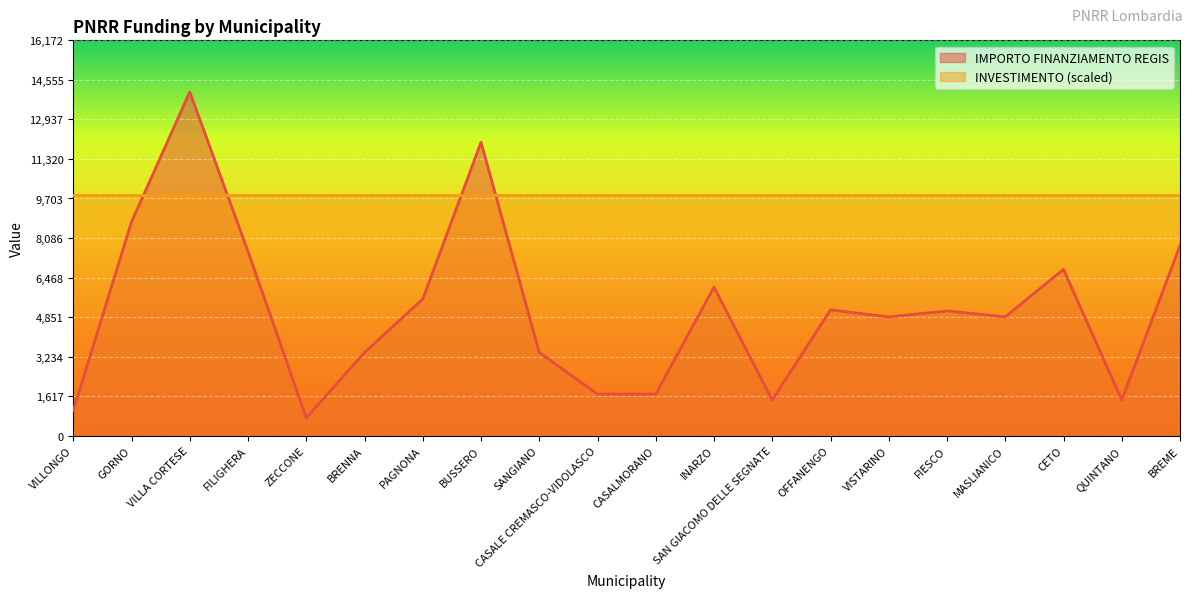

Where is the first local minimum?

ZECCONE